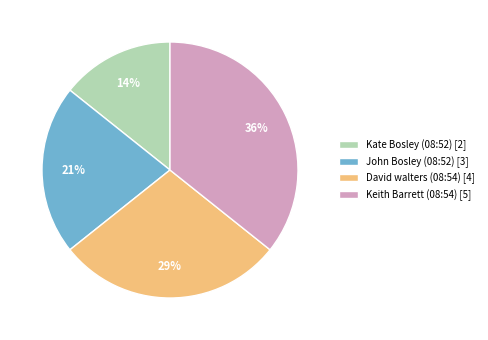

Does any single category account for the majority?

No